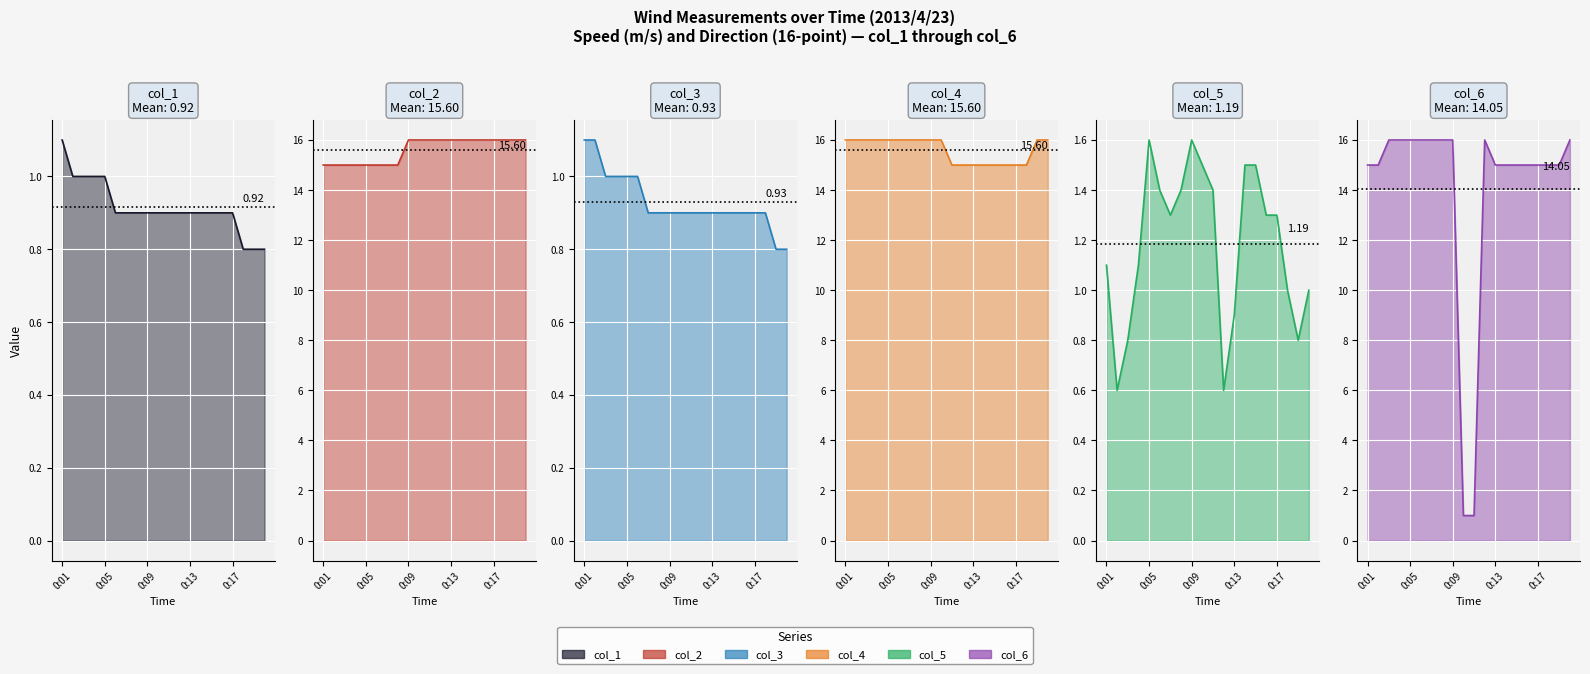

What position from the right is 6?

14